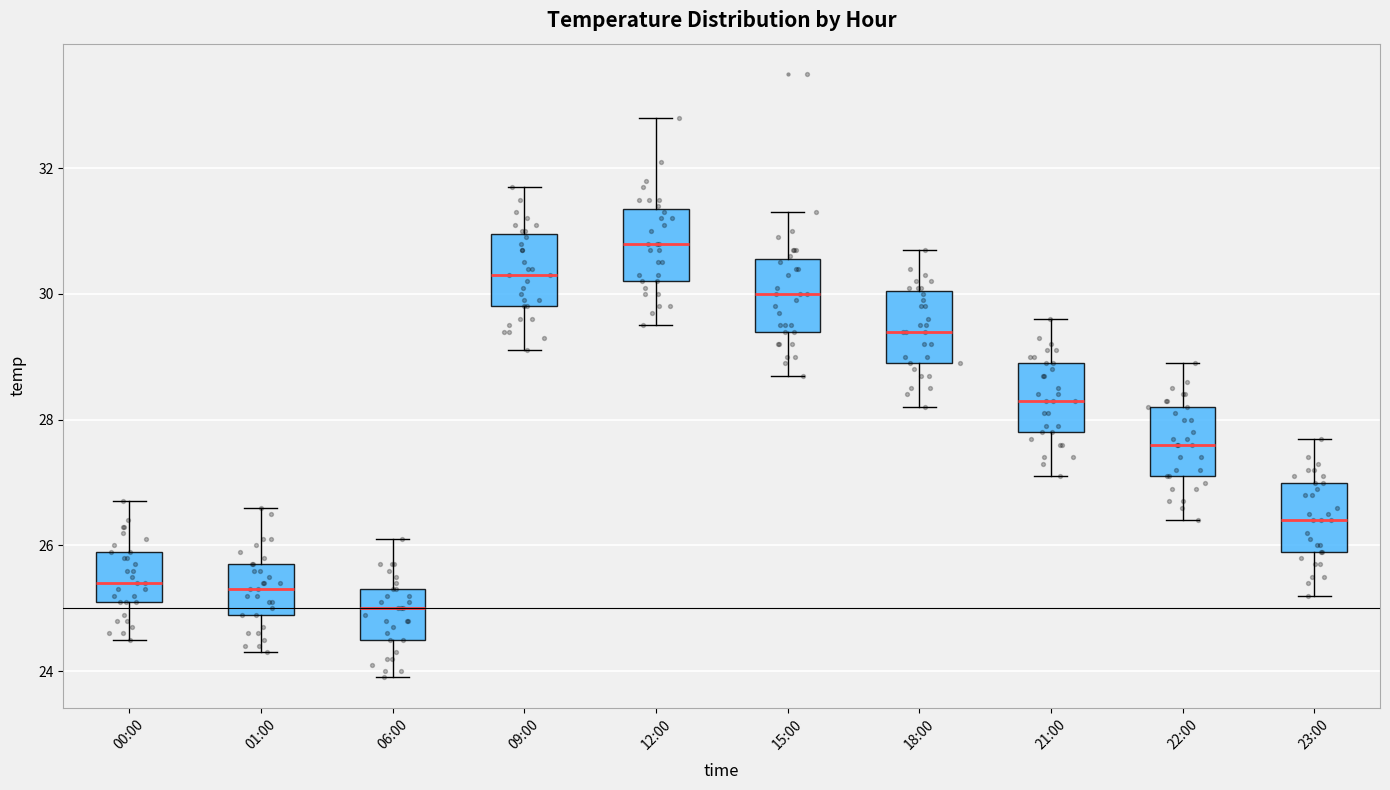

Reading left to right, transcribe this box plot: for each box, give where its median line is, the range the box spans, and where its two whiskers end, as read against the y-axis. The values are not printed on the chart, so give them approximately, as read against the axis.

00:00: median 25.4, box 25.2 to 26.0, whiskers 24.6 to 26.8
01:00: median 25.4, box 25.0 to 25.8, whiskers 24.4 to 26.6
06:00: median 25.0, box 24.6 to 25.4, whiskers 24.0 to 26.2
09:00: median 30.4, box 29.8 to 31.0, whiskers 29.2 to 31.8
12:00: median 30.8, box 30.2 to 31.4, whiskers 29.6 to 32.8
15:00: median 30.0, box 29.4 to 30.6, whiskers 28.8 to 31.4
18:00: median 29.4, box 29.0 to 30.0, whiskers 28.2 to 30.8
21:00: median 28.4, box 27.8 to 29.0, whiskers 27.2 to 29.6
22:00: median 27.6, box 27.2 to 28.2, whiskers 26.4 to 29.0
23:00: median 26.4, box 26.0 to 27.0, whiskers 25.2 to 27.8